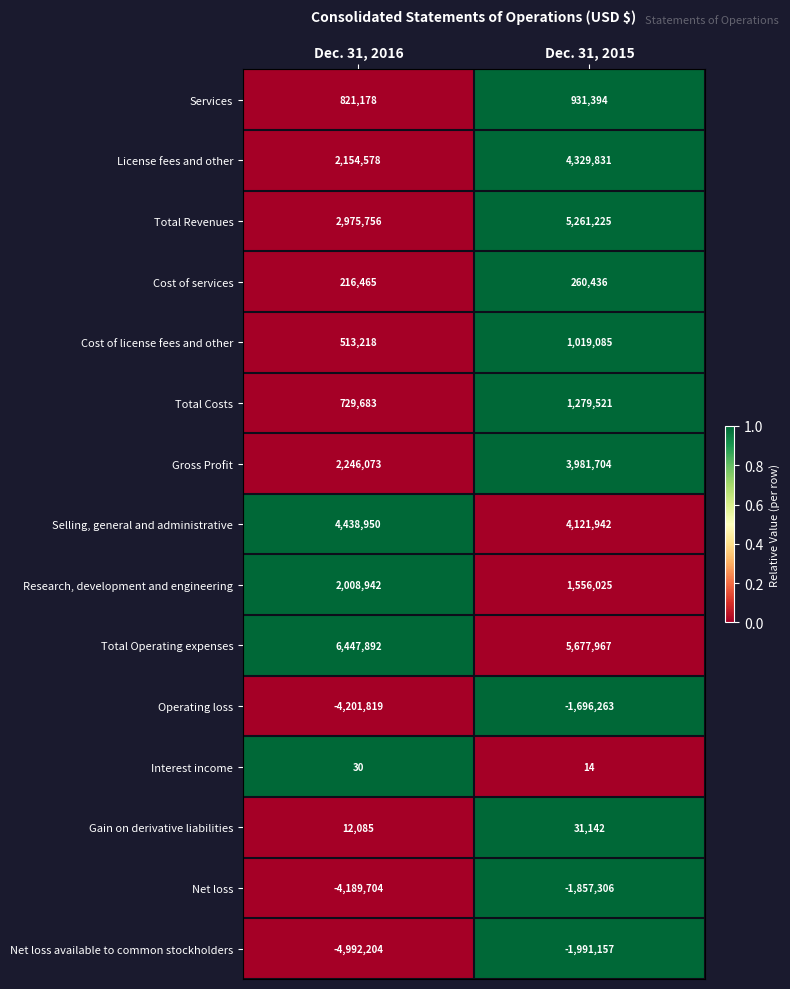

Rank the series by their maximum value, from lowest to highest.

Net loss available to common stockholders, Net loss, Operating loss, Interest income, Gain on derivative liabilities, Cost of services, Services, Cost of license fees and other, Total Costs, Research, development and engineering, Gross Profit, License fees and other, Selling, general and administrative, Total Revenues, Total Operating expenses